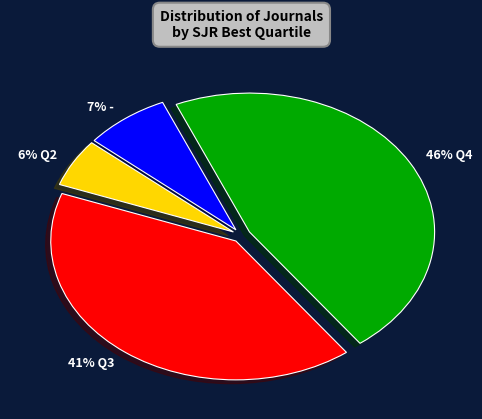

How many segments does this pie chart have?

4